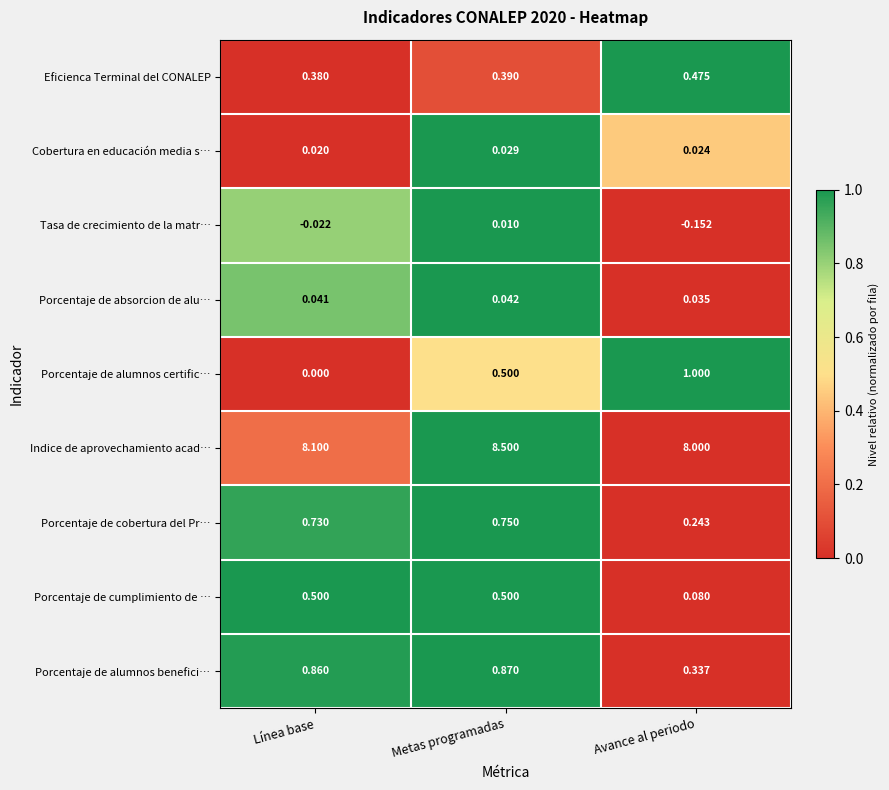

Which series has the largest total across all categories?

Indice de aprovechamiento acad…